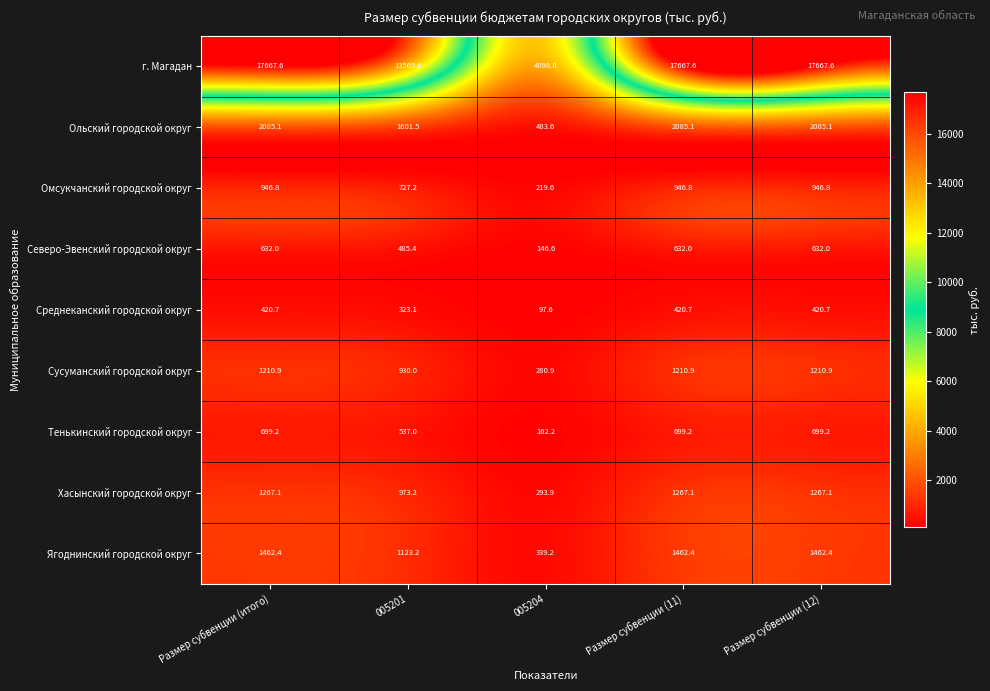

What is the difference between the maximum and minimum values in the Среднеканский городской округ series?

323.1